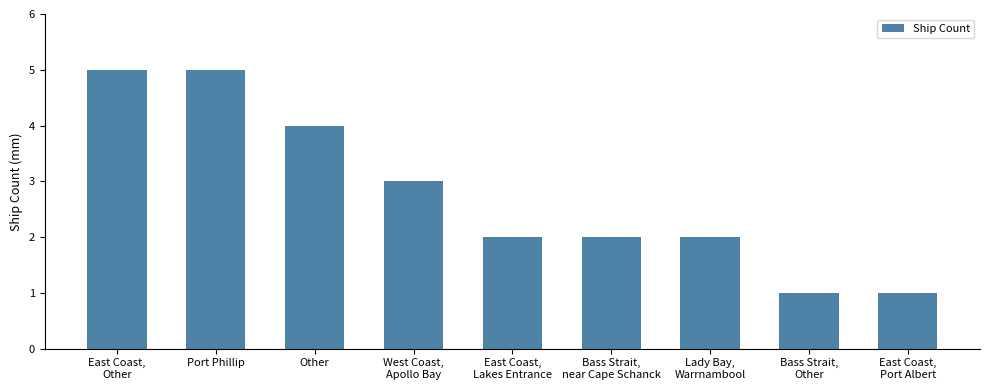

Reading left to right, extract all data points from this chart.

East Coast,
Other=5	Port Phillip=5	Other=4	West Coast,
Apollo Bay=3	East Coast,
Lakes Entrance=2	Bass Strait,
near Cape Schanck=2	Lady Bay,
Warrnambool=2	Bass Strait,
Other=1	East Coast,
Port Albert=1